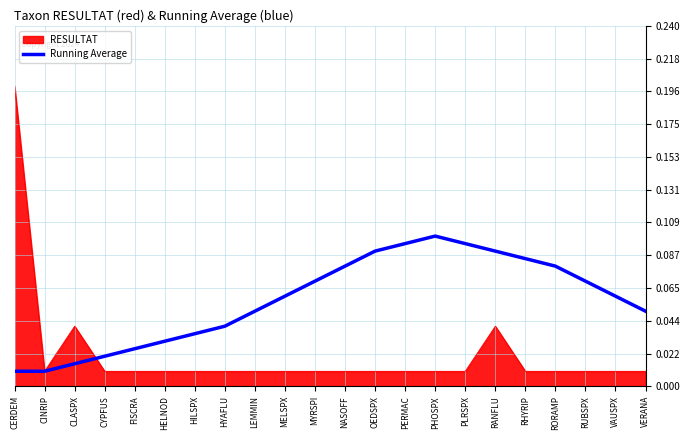

What position from the right is FISCRA?

18